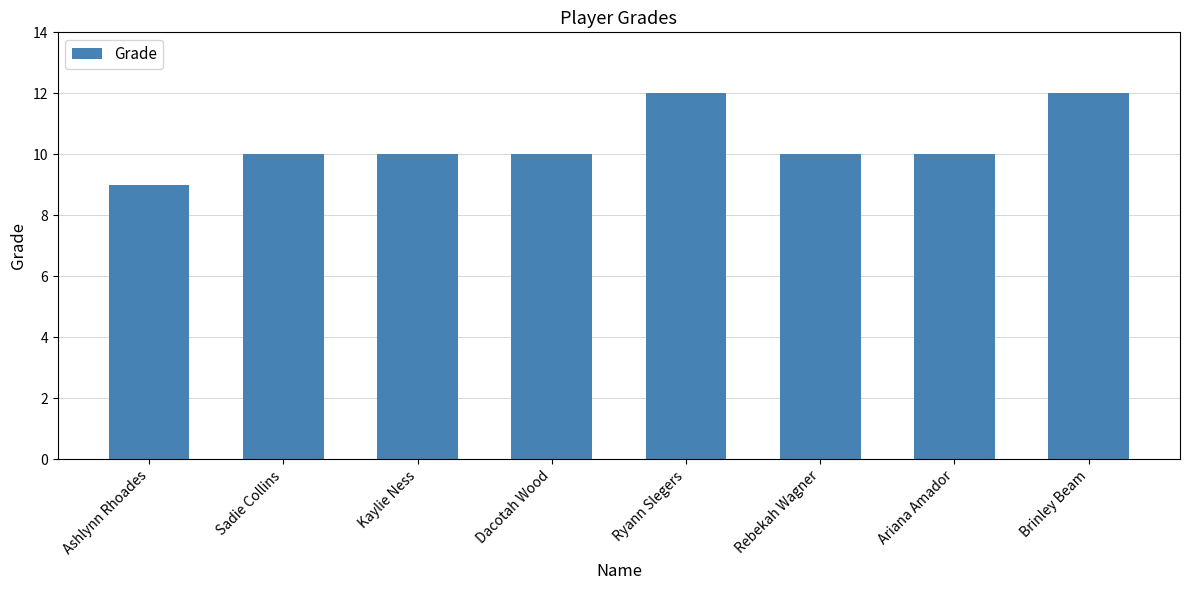

Are the bars horizontal?

No